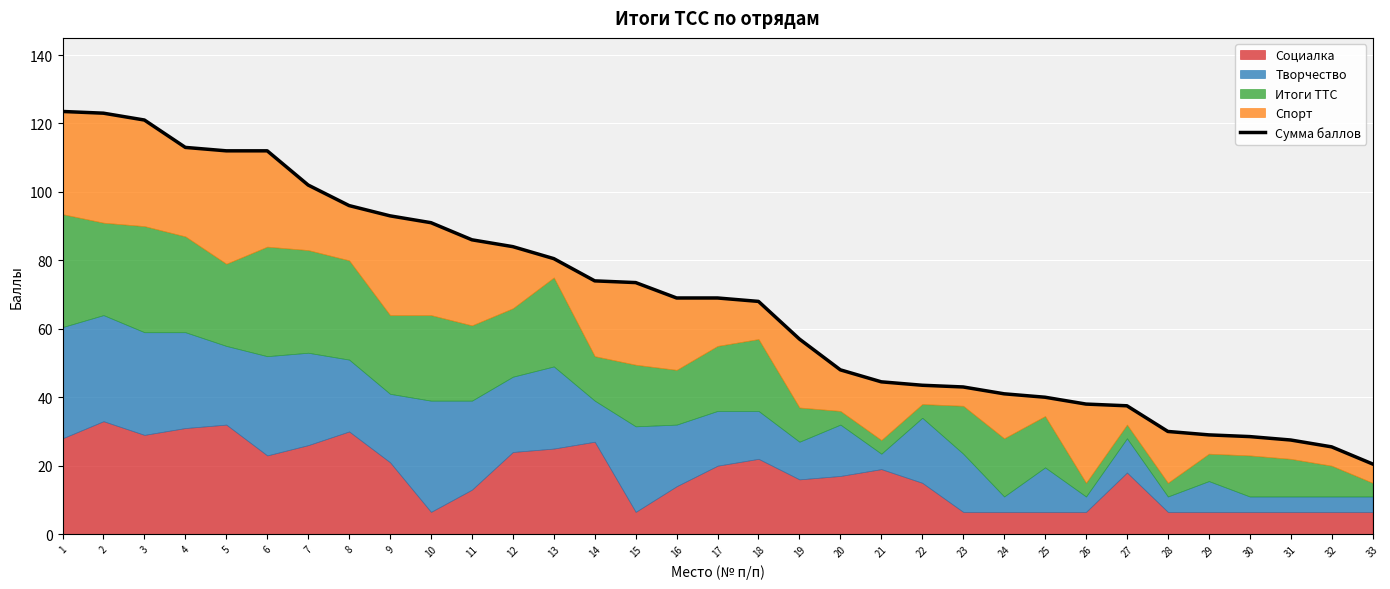

Count the number of categories in the chart.

33